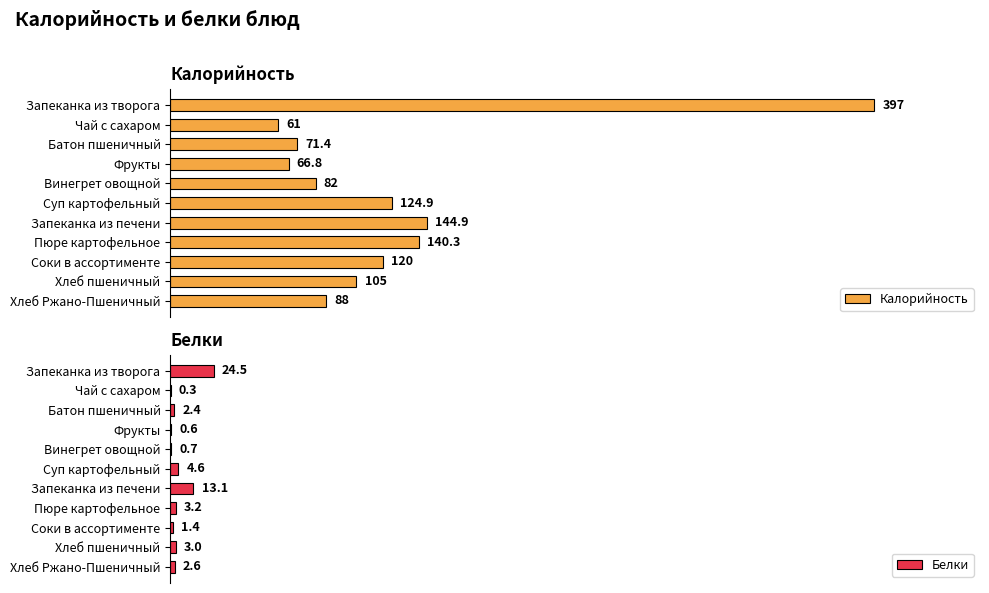

Which category has the lowest value in the Калорийность series?

Чай с сахаром